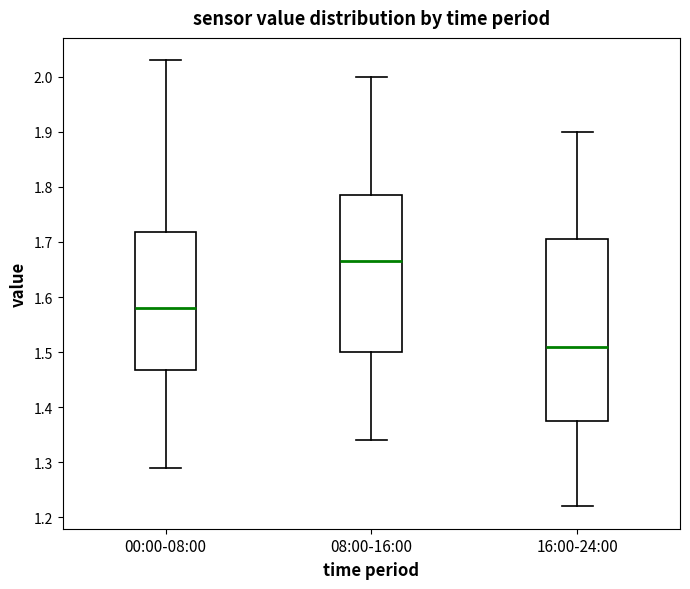

Reading left to right, transcribe this box plot: for each box, give where its median line is, the range the box spans, and where its two whiskers end, as read against the y-axis. The values are not printed on the chart, so give them approximately, as read against the axis.

00:00-08:00: median 1.58, box 1.47 to 1.72, whiskers 1.29 to 2.03
08:00-16:00: median 1.67, box 1.50 to 1.79, whiskers 1.34 to 2.00
16:00-24:00: median 1.51, box 1.38 to 1.71, whiskers 1.22 to 1.90